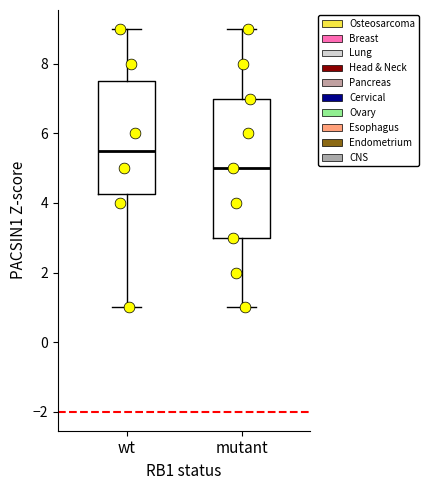

Reading left to right, read every box against the y-axis: the position of its median line, the range the box covers, and the ends of its whiskers. The values are not printed on the chart, so give them approximately, as read against the axis.

wt: median 5.6, box 4.2 to 7.6, whiskers 1.0 to 9.0
mutant: median 5.0, box 3.0 to 7.0, whiskers 1.0 to 9.0